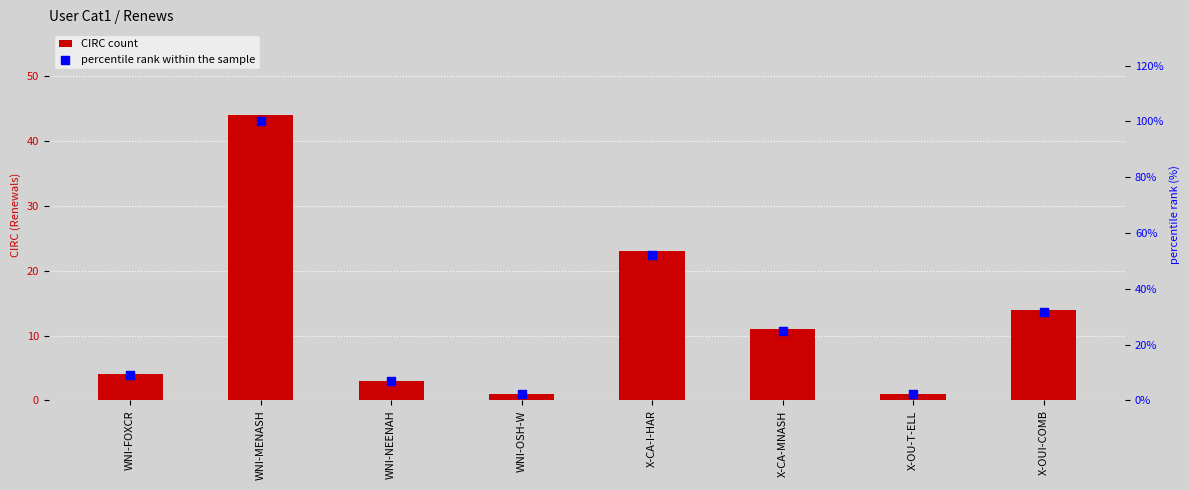

What is the total value across all series at X-OU-T-ELL?

3.3